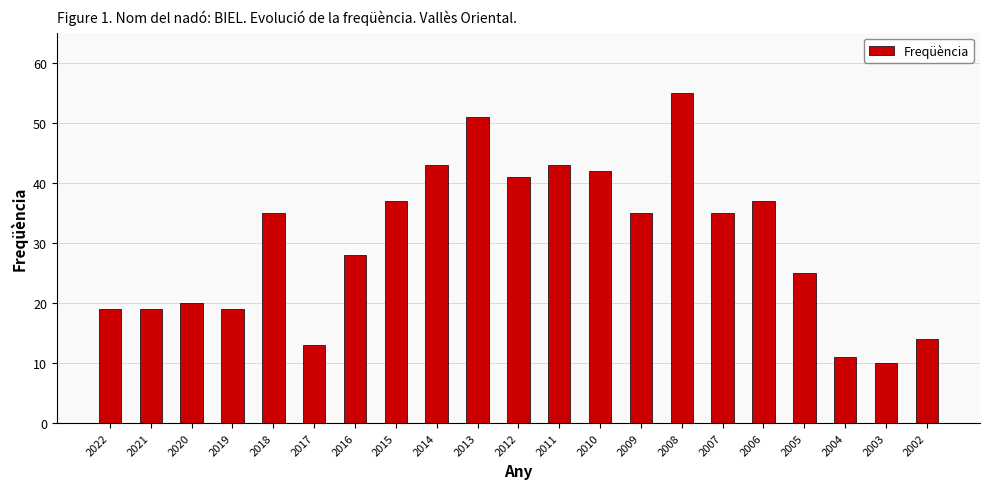

Which category has the lowest value across all series?

2003